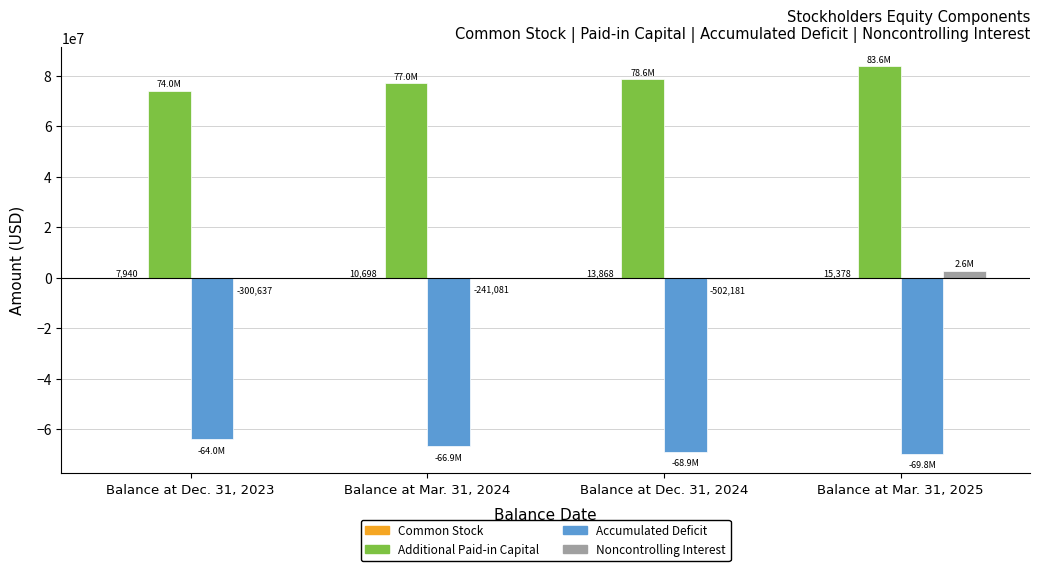

True or false: Accumulated Deficit has a value of -18003171 at Balance at Mar. 31, 2025.

False